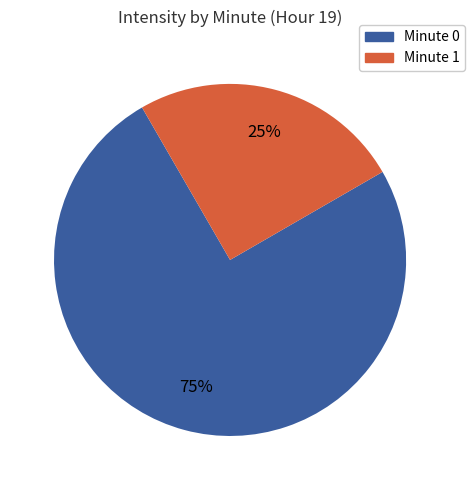

True or false: Minute 1 accounts for 35% of the total.

False